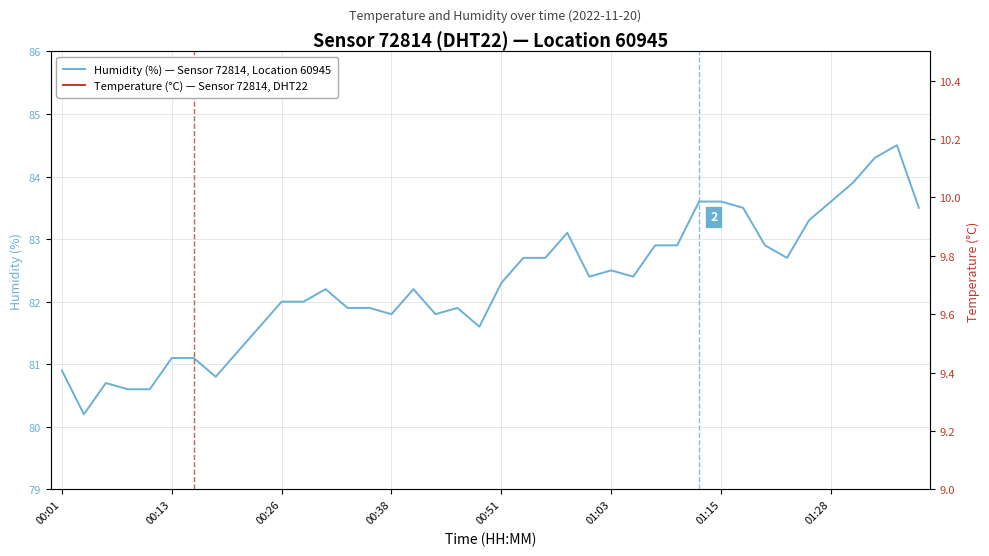

The Humidity (%) — Sensor 72814, Location 60945 series shows 81.1 at 00:13. True or false?

True